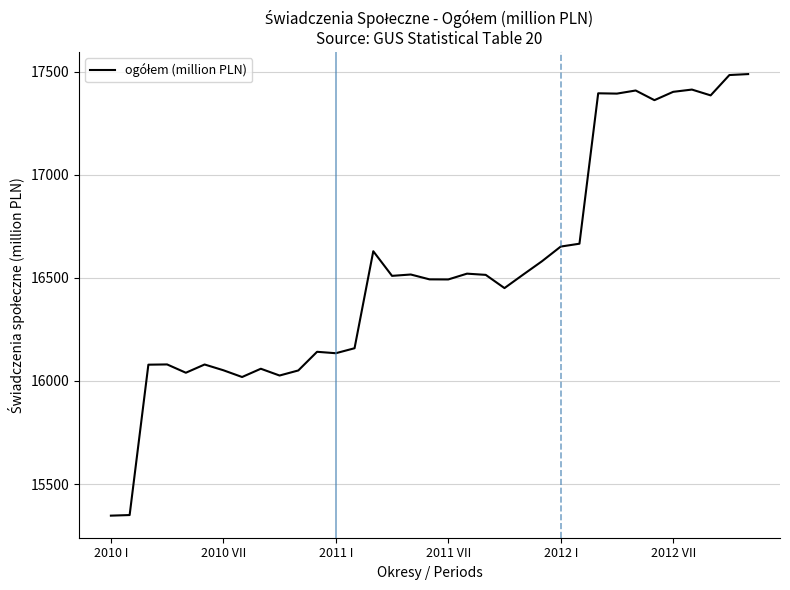

What is the maximum value shown in the chart?

17488.7